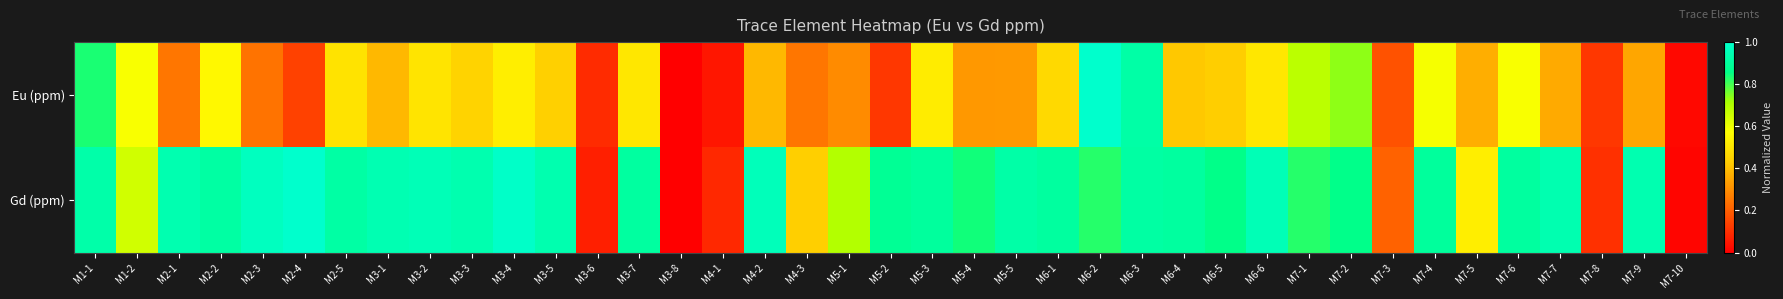

What is the total value across all series at M3-6?

0.2